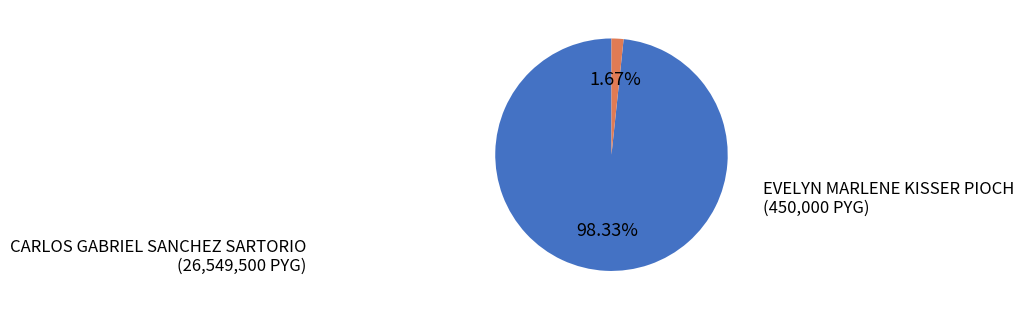

Which category has the smallest portion of the pie?

EVELYN MARLENE KISSER PIOCH